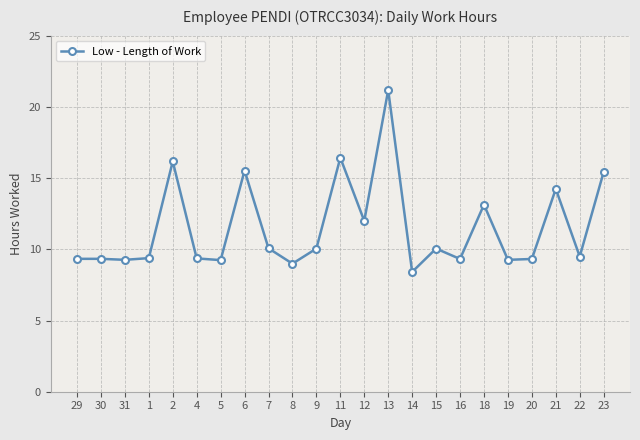

What is the sum of all values?

265.0